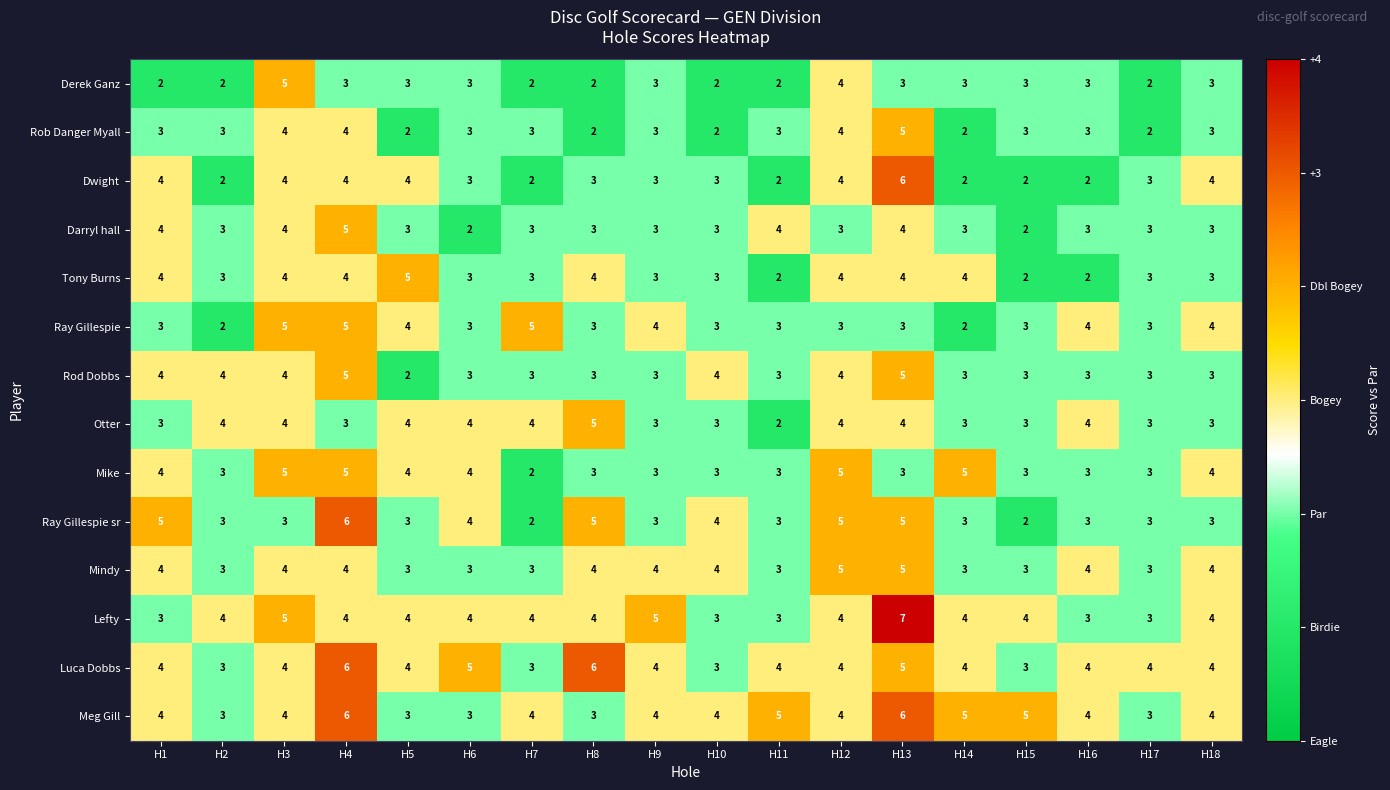

What is the average value of the Darryl hall series?

3